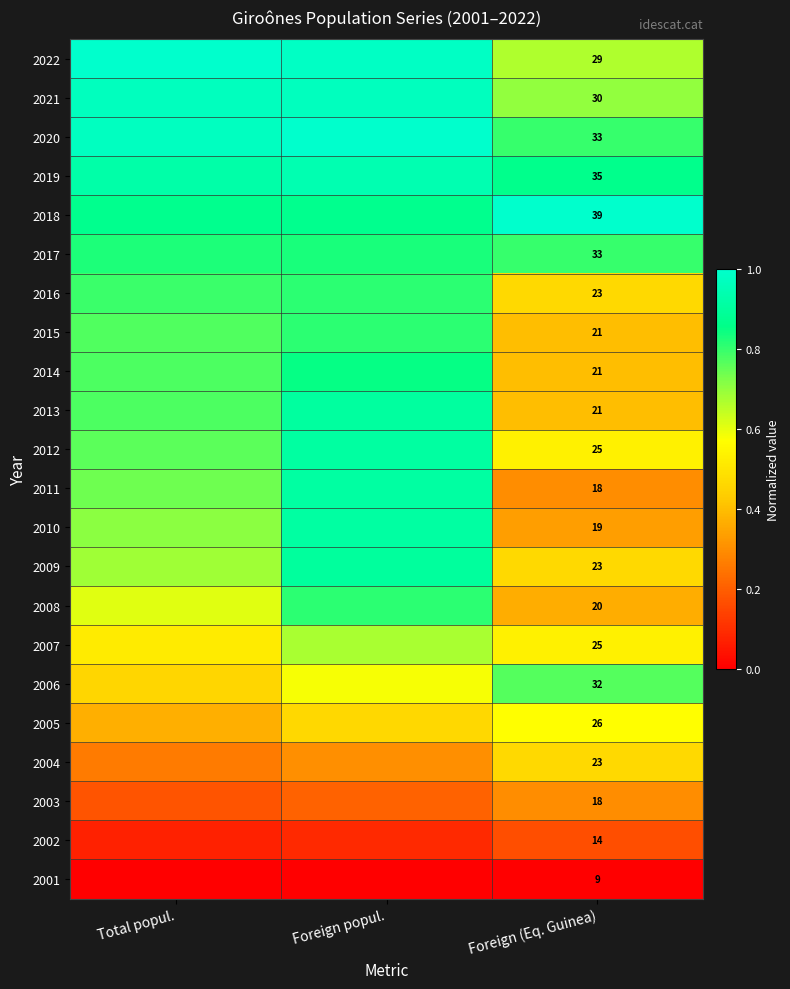

What is the maximum value shown in the chart?

1.0